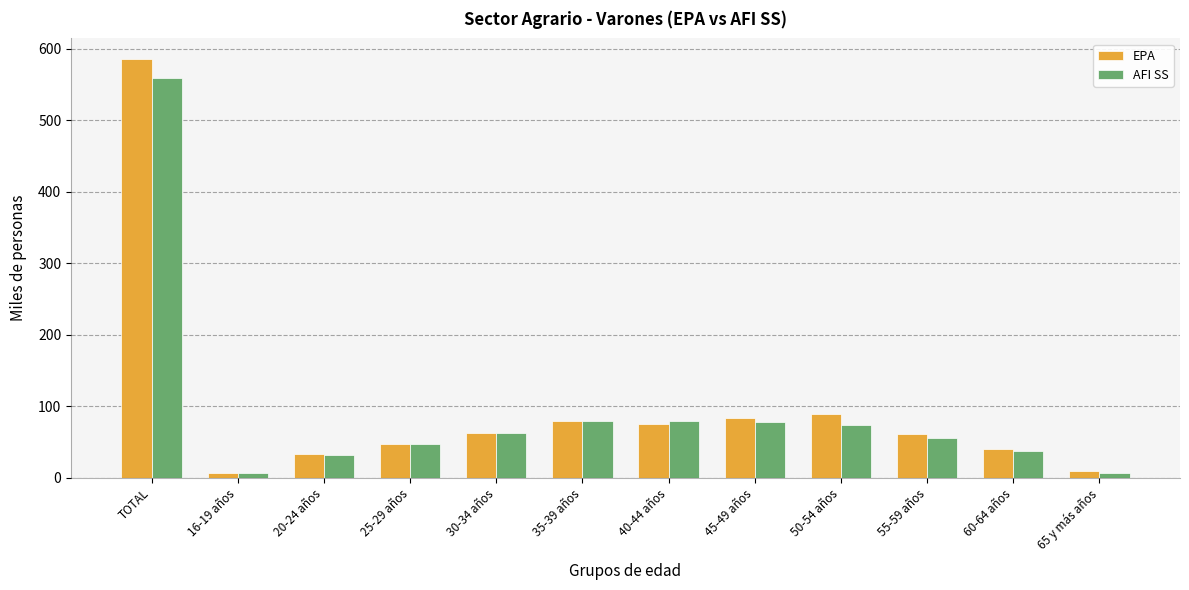

What is the highest value of the EPA series?

585.5